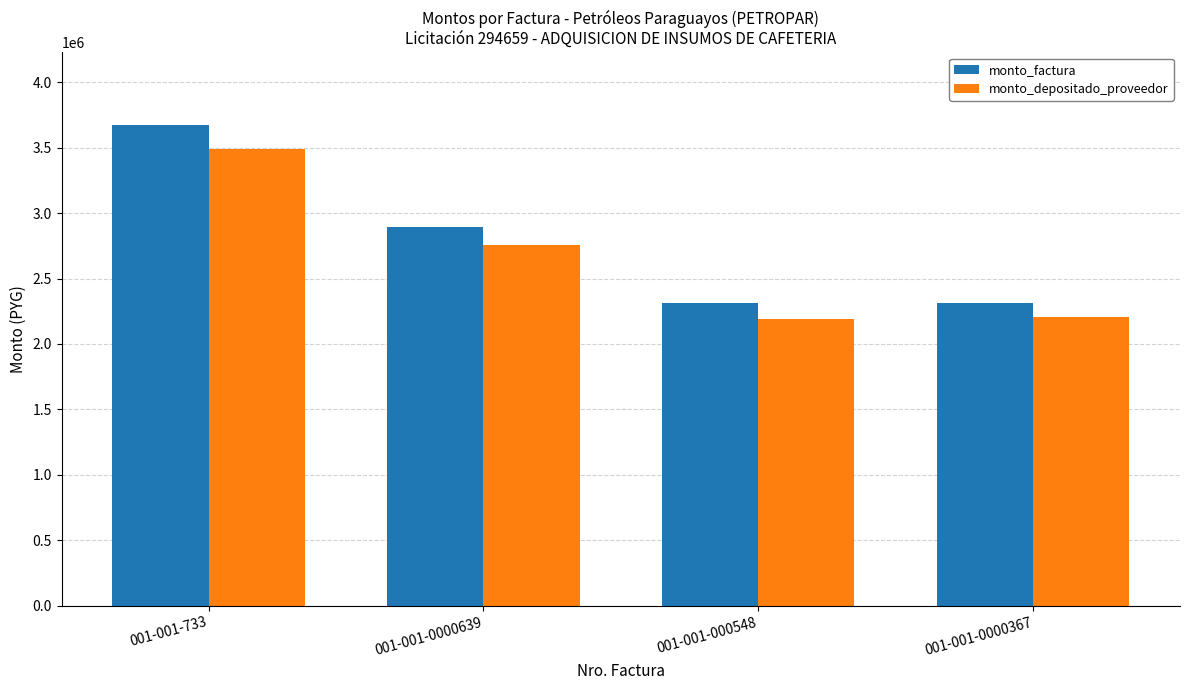

True or false: monto_factura has a value of 3677000 at 001-001-733.

True